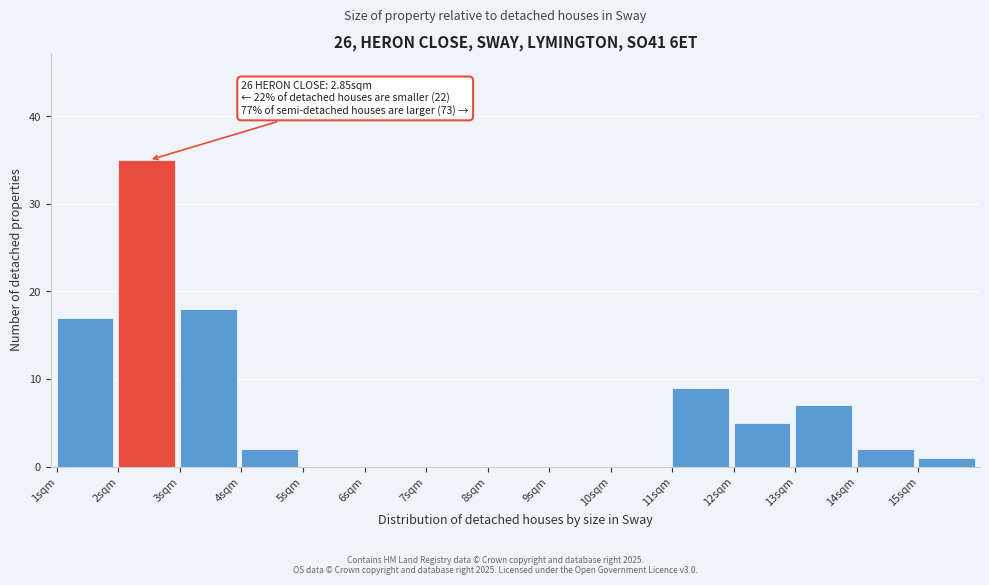

Over which range of the x-axis is the bar tallest?

2 to 3